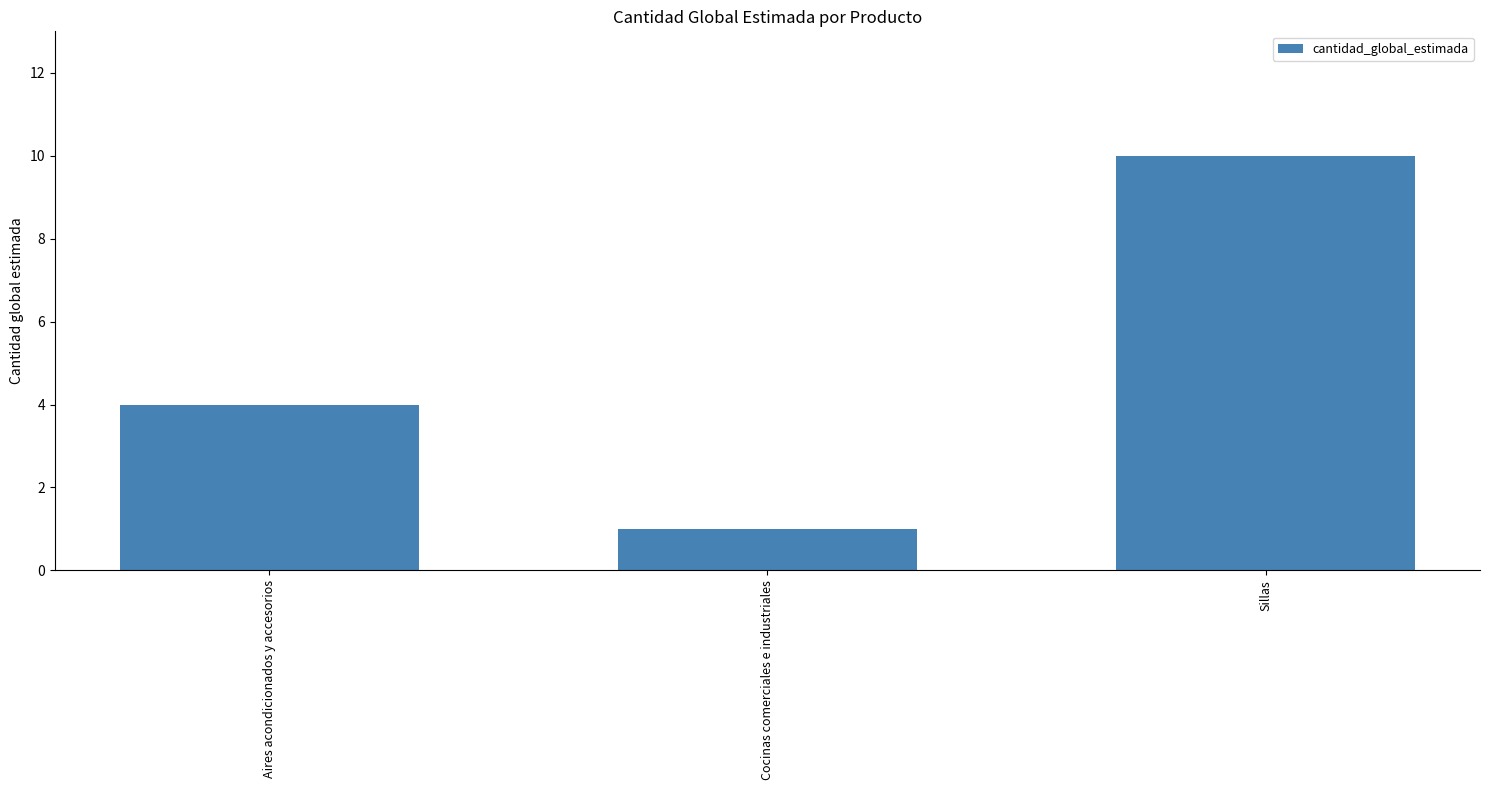

What is the difference between the maximum and minimum values?

9